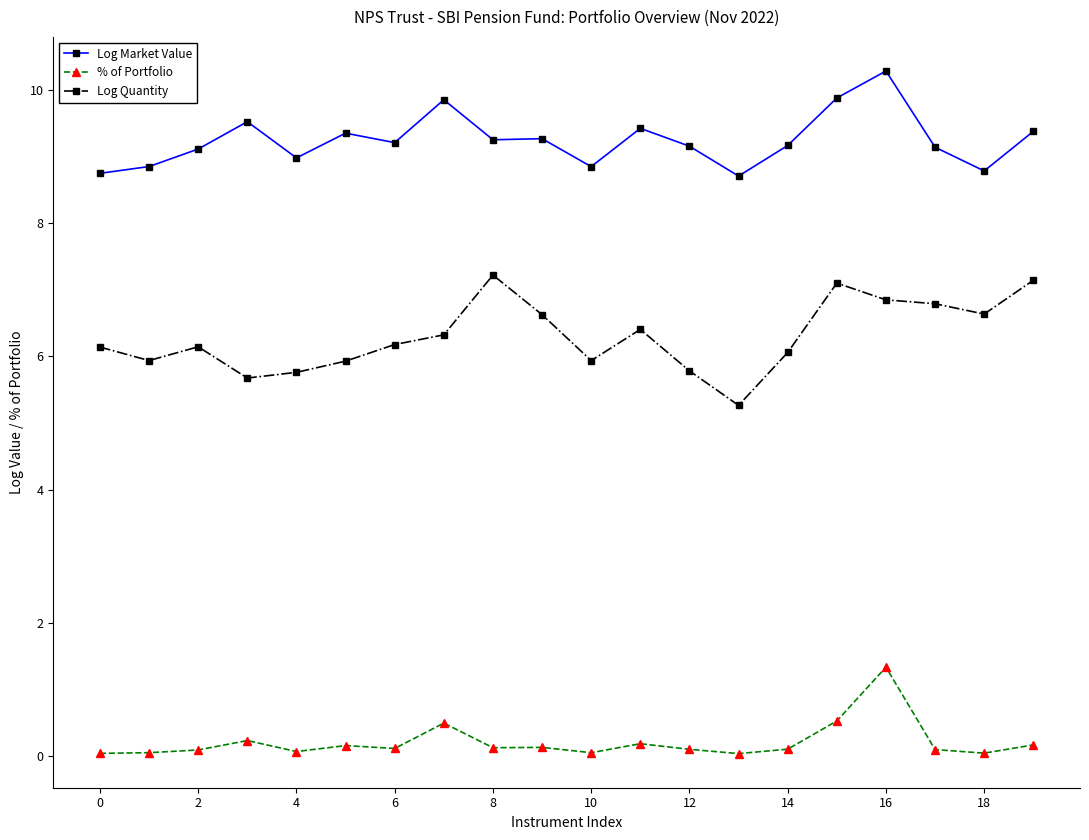

What is the lowest value of the Log Quantity series?

5.3